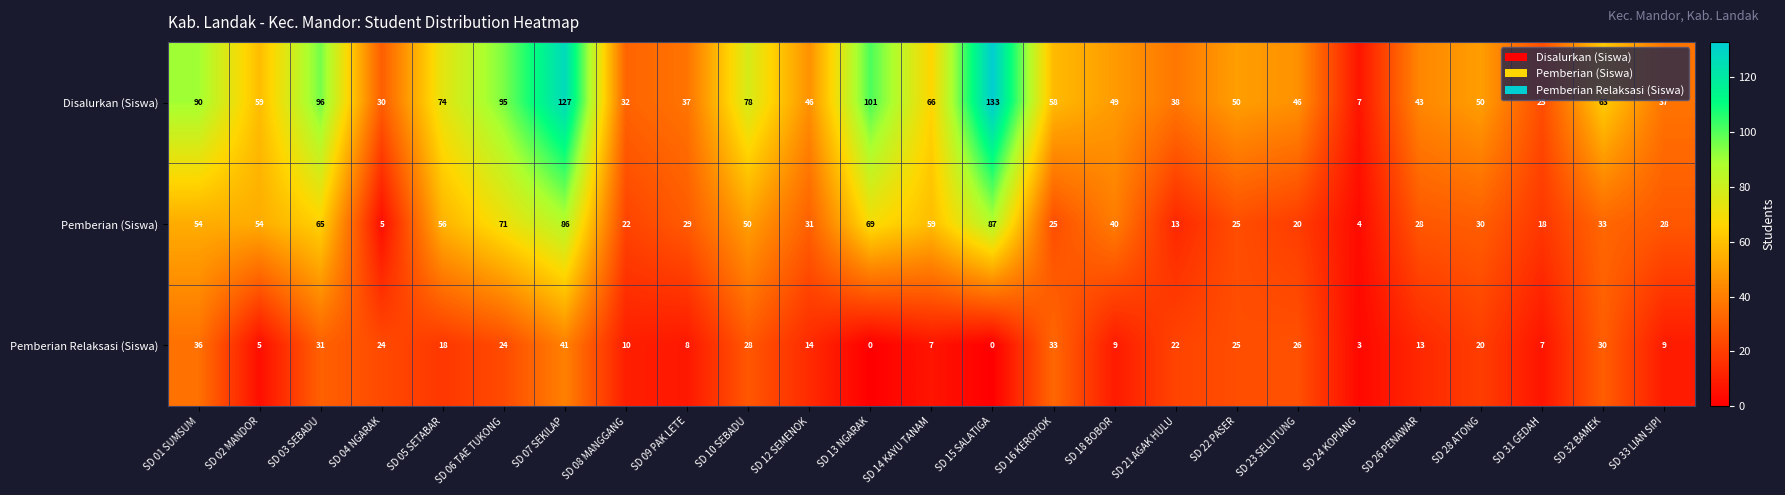

Which series has the largest total across all categories?

Disalurkan (Siswa)